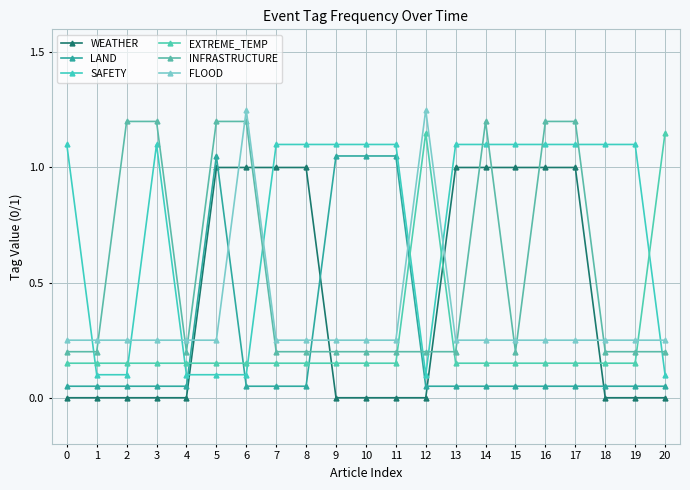

Is it true that SAFETY equals 0.1 at 4?

True